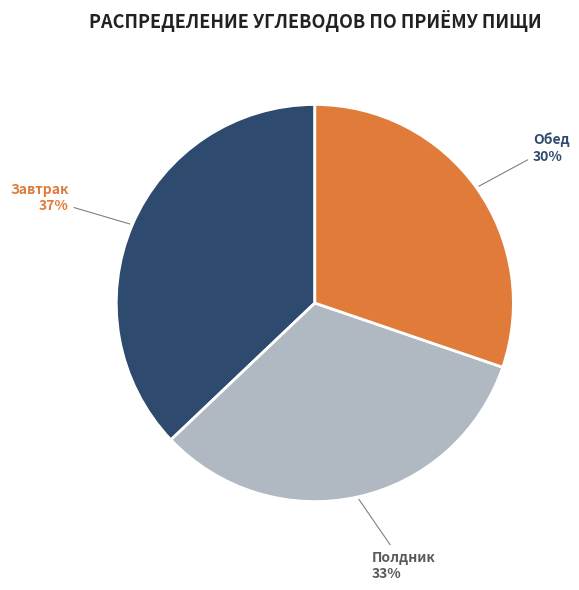

Between Полдник and Обед, which is larger?

Полдник